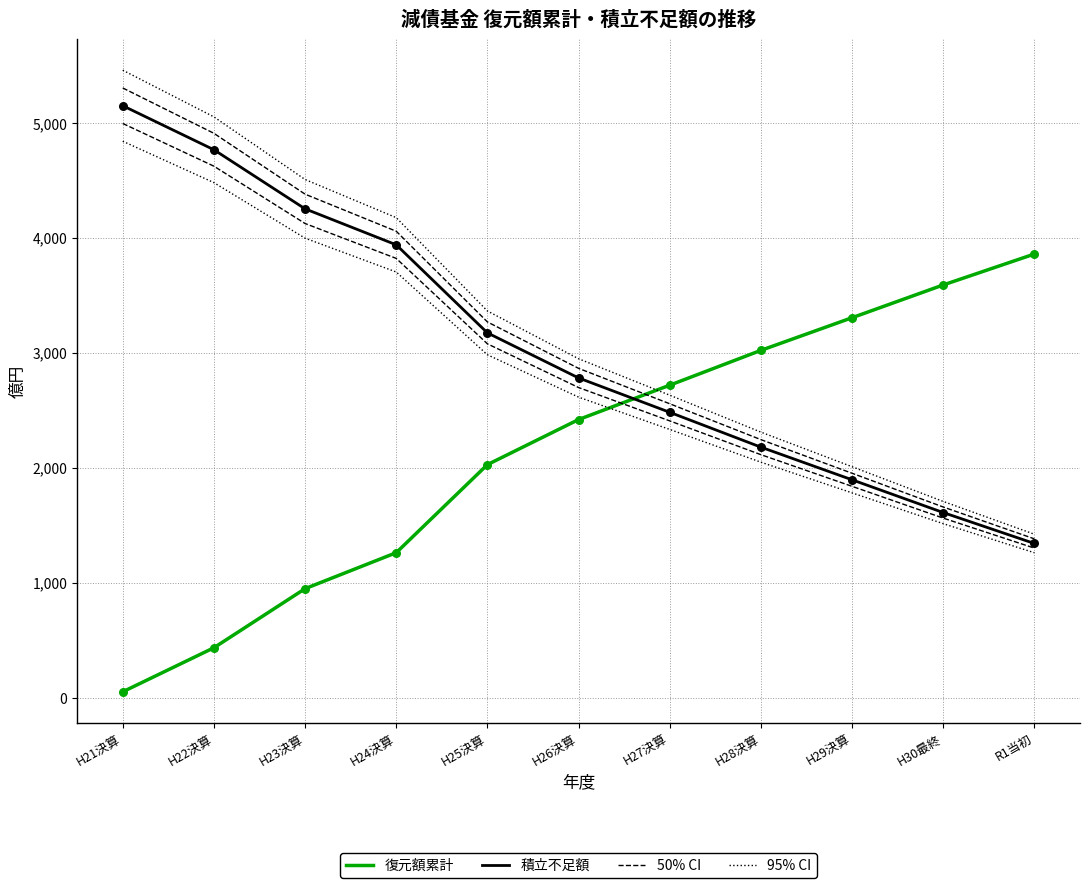

What is the total value across all series at H24決算?

12727.4